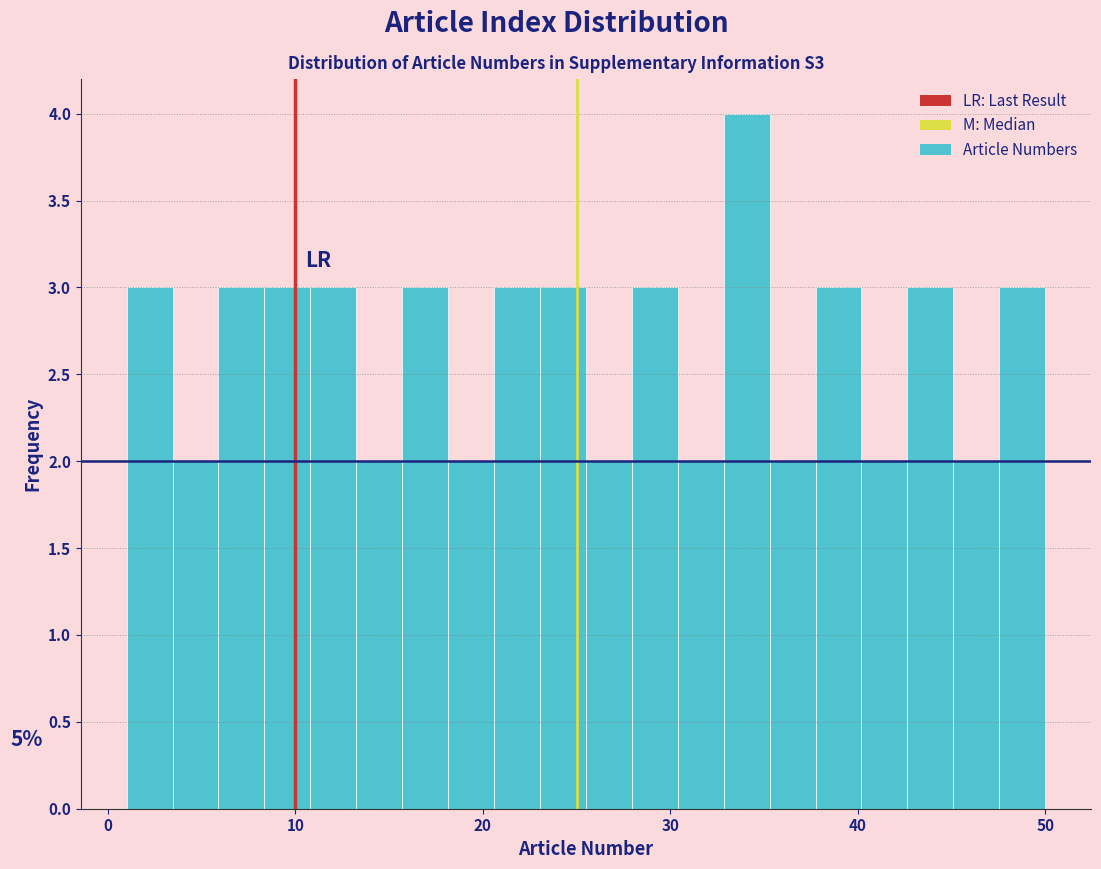

Around what value on the x-axis is the tallest bar? Give the approximate position of its centre, as read against the axis.

34